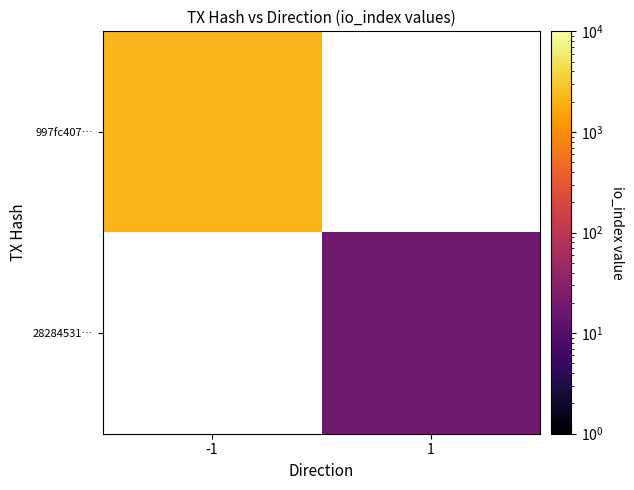

List the series in order of their peak value, highest first.

997fc407…, 28284531…